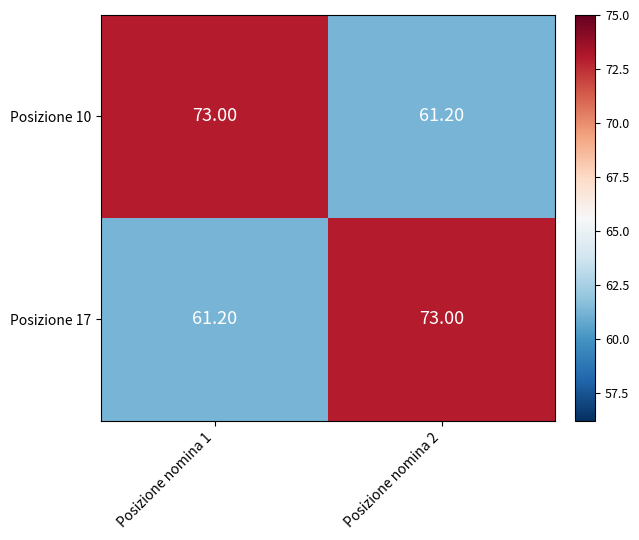

Rank the series at Posizione nomina 1 from lowest to highest value.

Posizione 17, Posizione 10